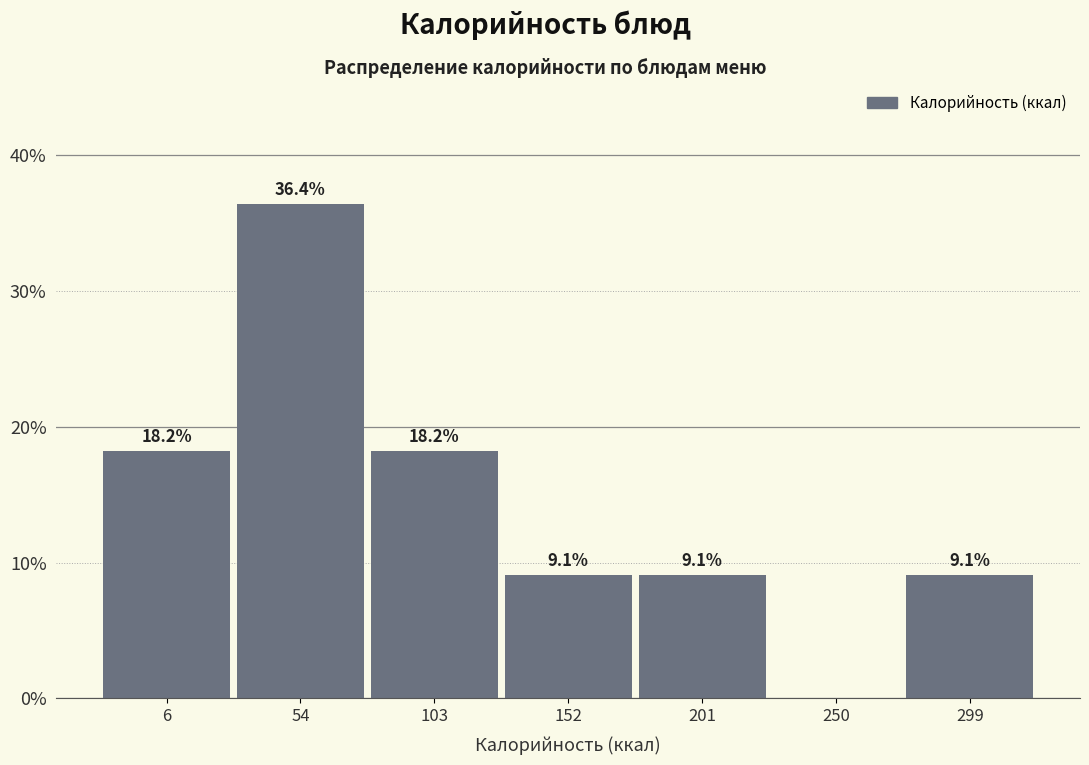

Reading left to right, extract all data points from this chart.

6=18.2	54=36.4	103=18.2	152=9.1	201=9.1	250=0.0	299=9.1